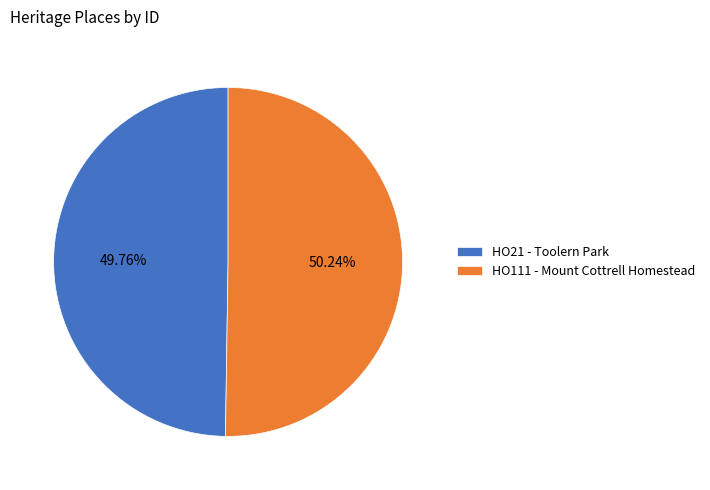

What is the ratio of the value at HO111 - Mount Cottrell Homestead to the value at HO21 - Toolern Park?

1.0